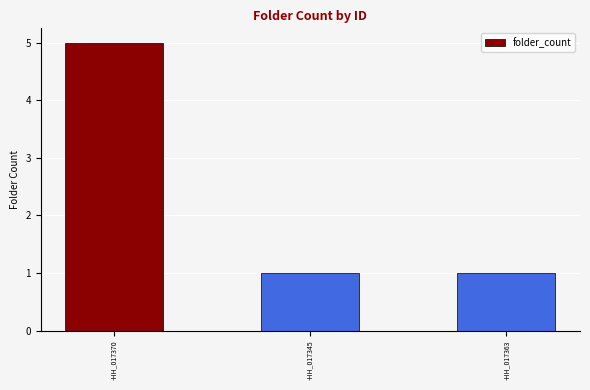

Is it true that the value at -HH_017345 is 1?

True